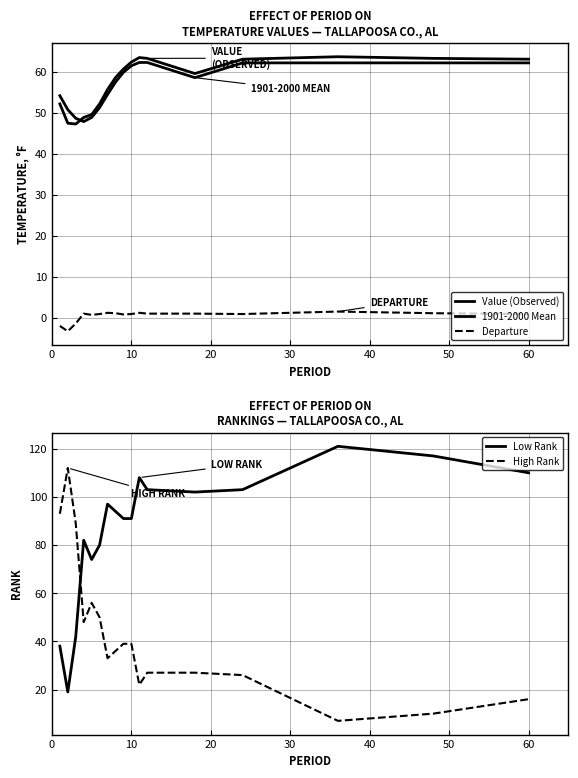

What is the maximum value for Low Rank?

121